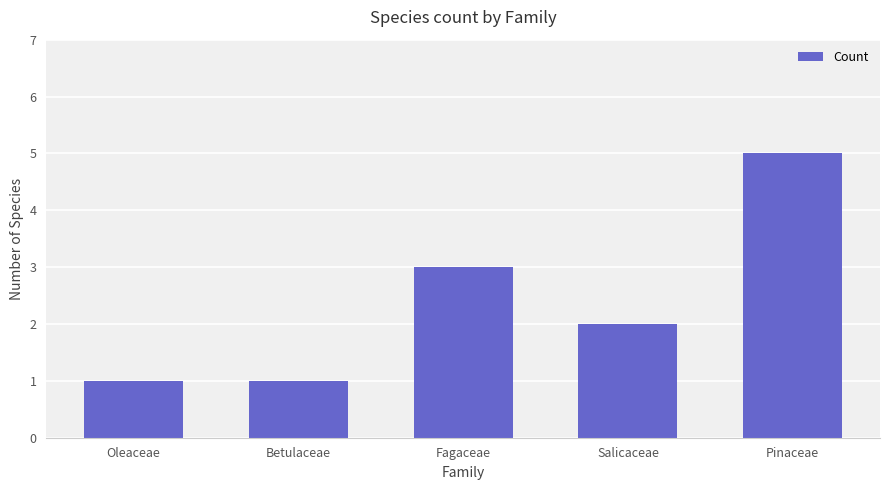

Which category has the highest value across all series?

Pinaceae